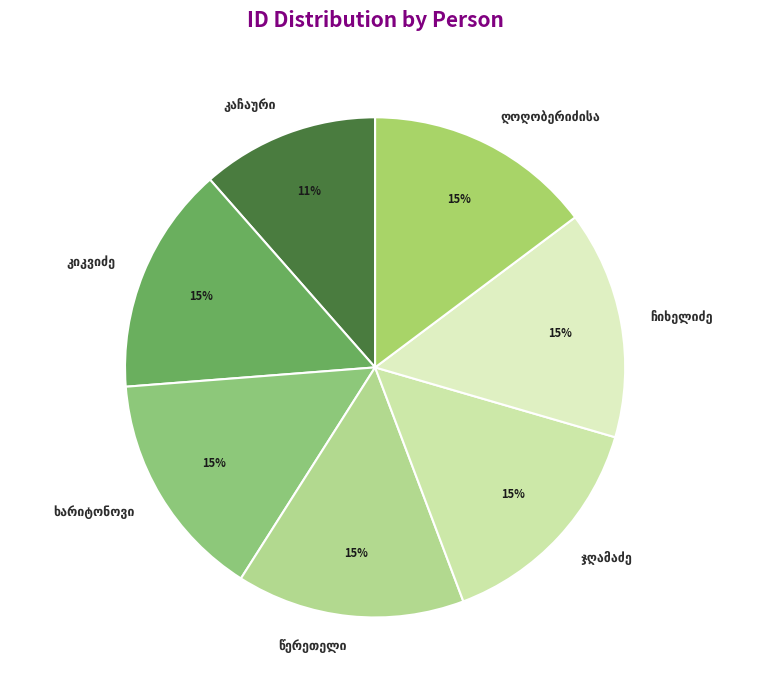

To the nearest percent, what is the average slice percentage?

14%